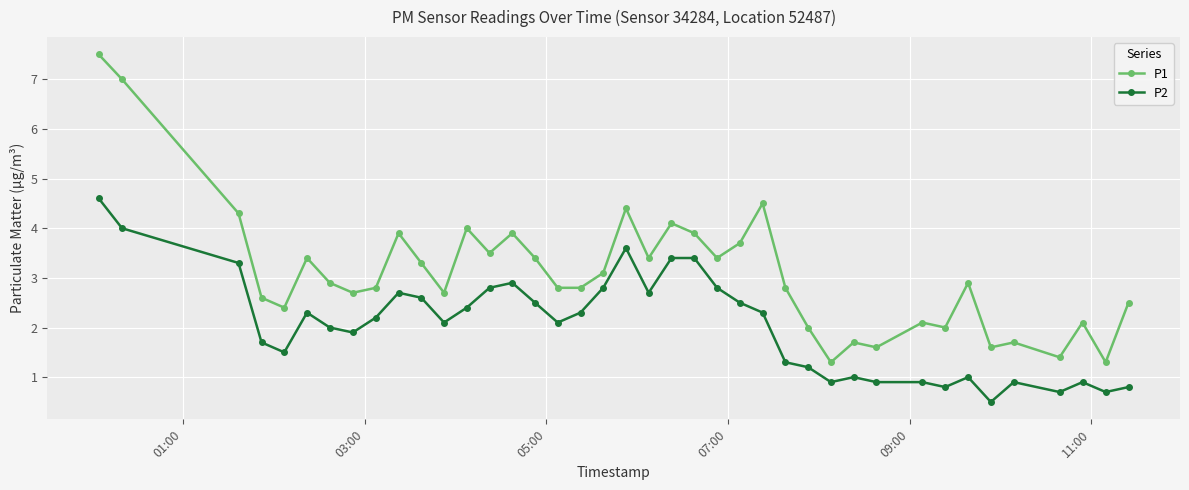

What is the minimum value shown in the chart?

0.5